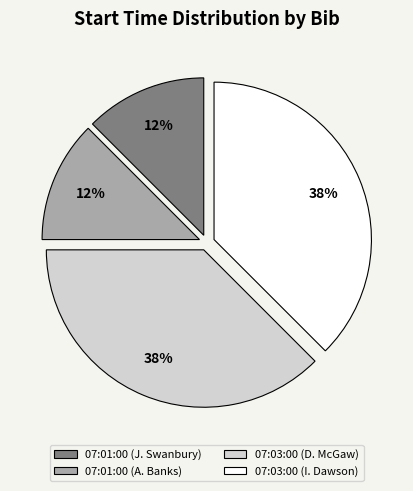

Approximately how many times larger is the value at 07:01:00 (J. Swanbury) compared to 07:03:00 (D. McGaw)?

0.3